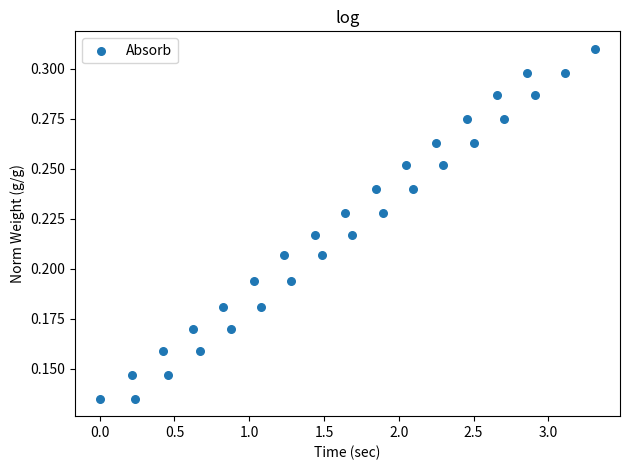

What is the range of X values (max minus min)?

3.3